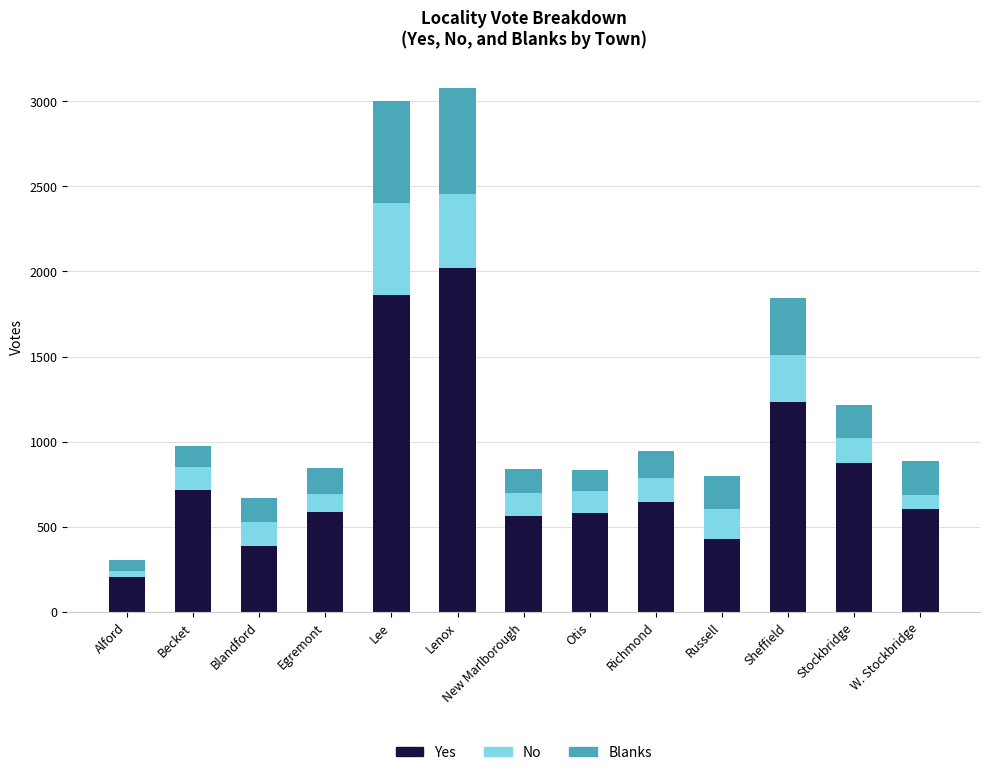

Is it true that Yes equals 3143 at Lee?

False